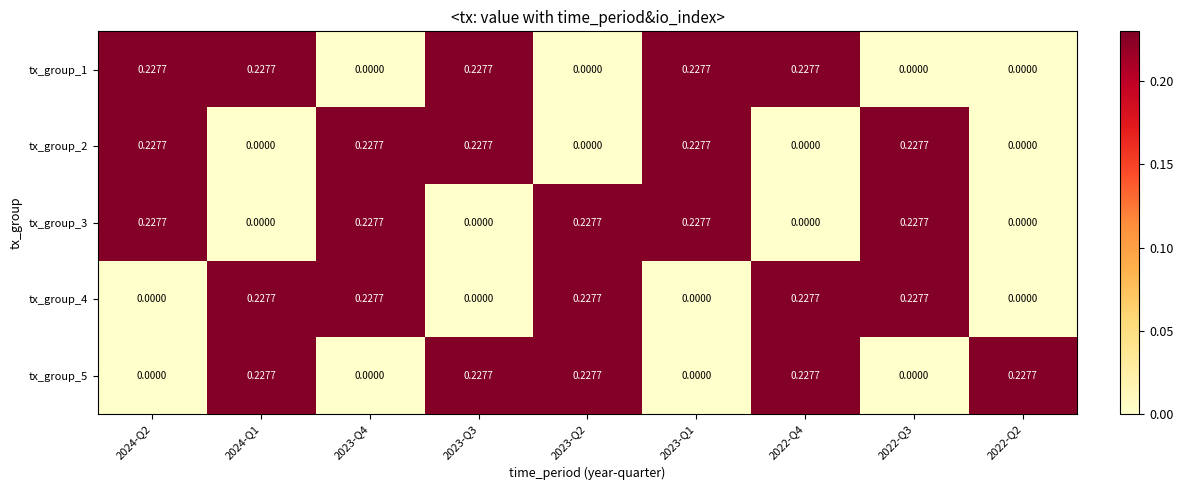

Which has a higher value, 2022-Q2 or 2022-Q3?

2022-Q2